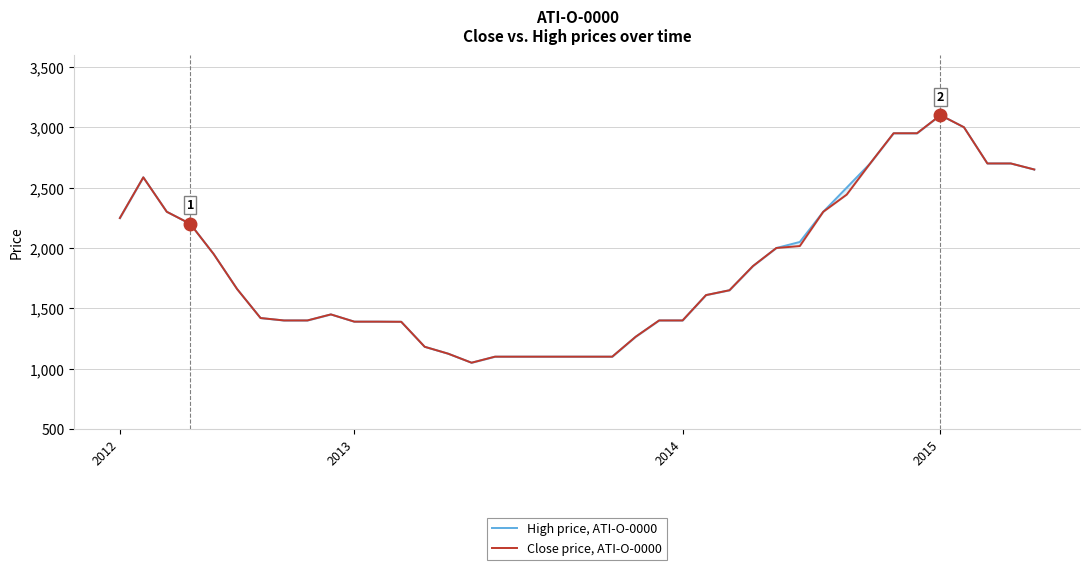

Count the number of categories in the chart.

40